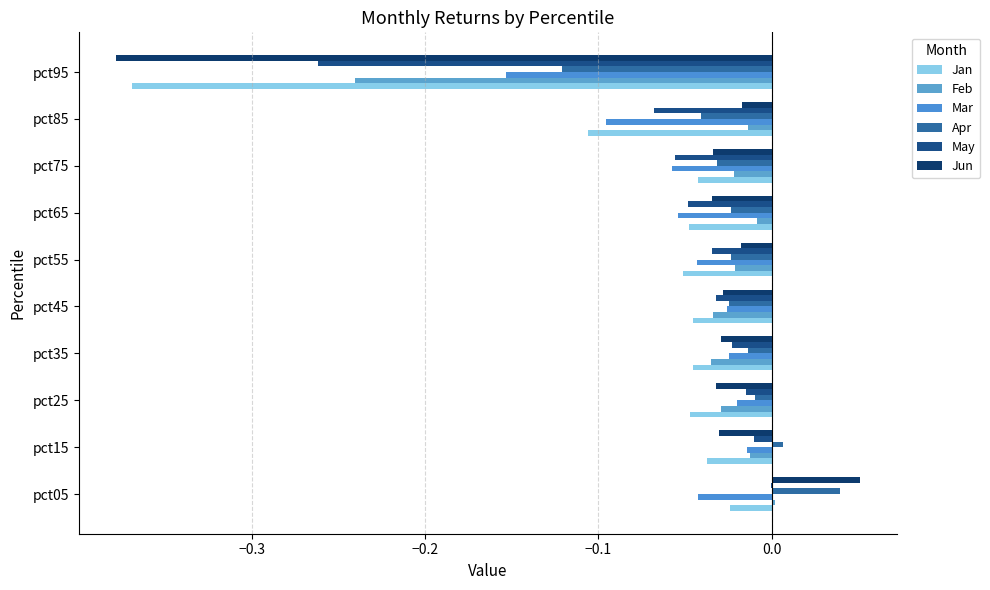

How many distinct data groups are displayed?

6